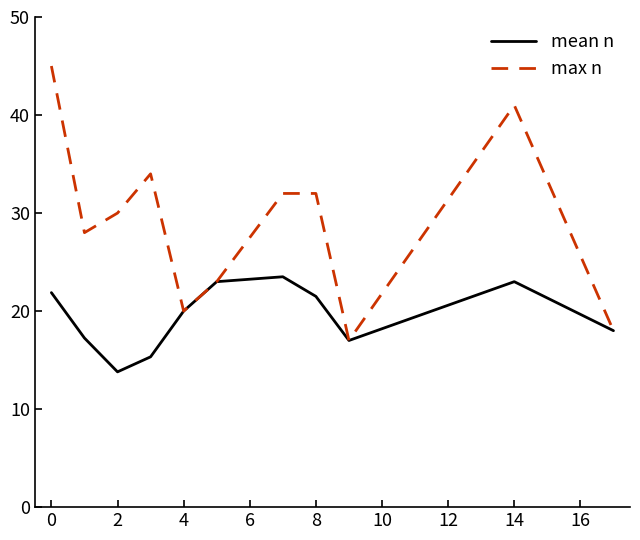

What is the minimum value shown in the chart?

13.8